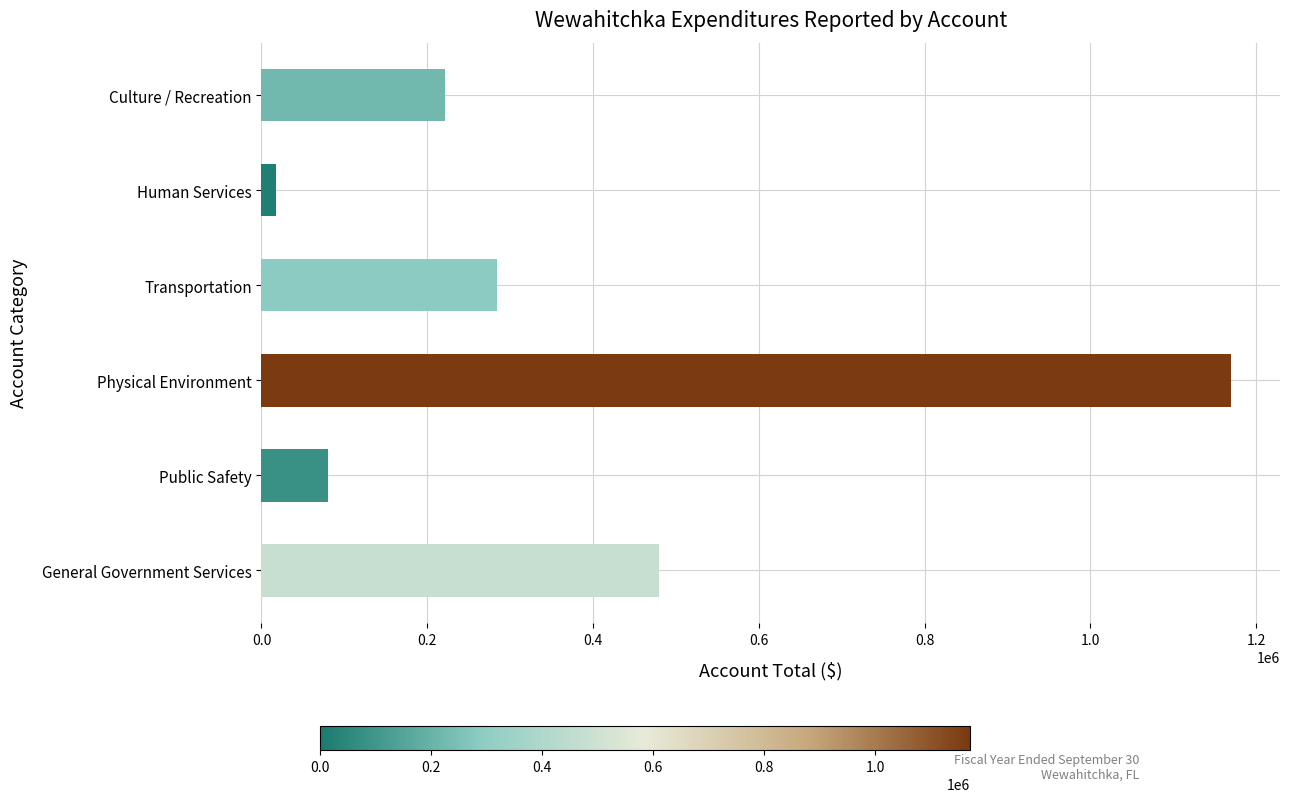

Approximately how many times larger is the value at Culture / Recreation compared to Transportation?

0.8